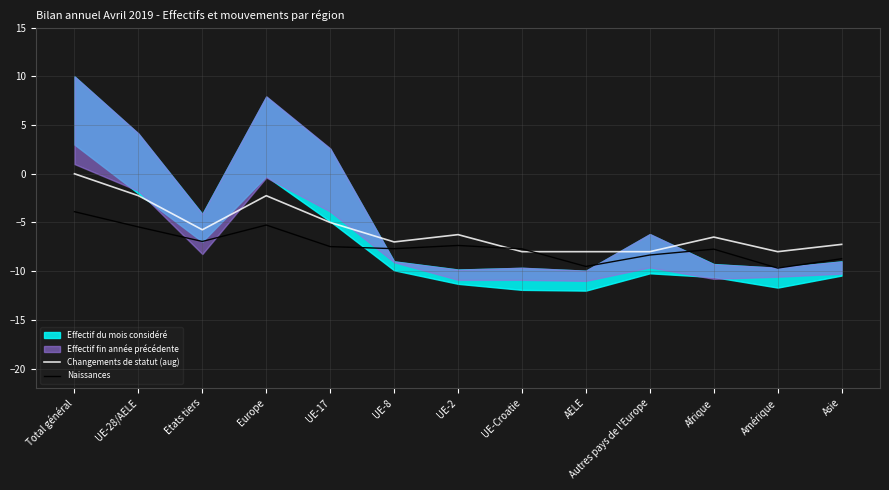

True or false: Naissances and Changements de statut (aug) cross at least once.

True